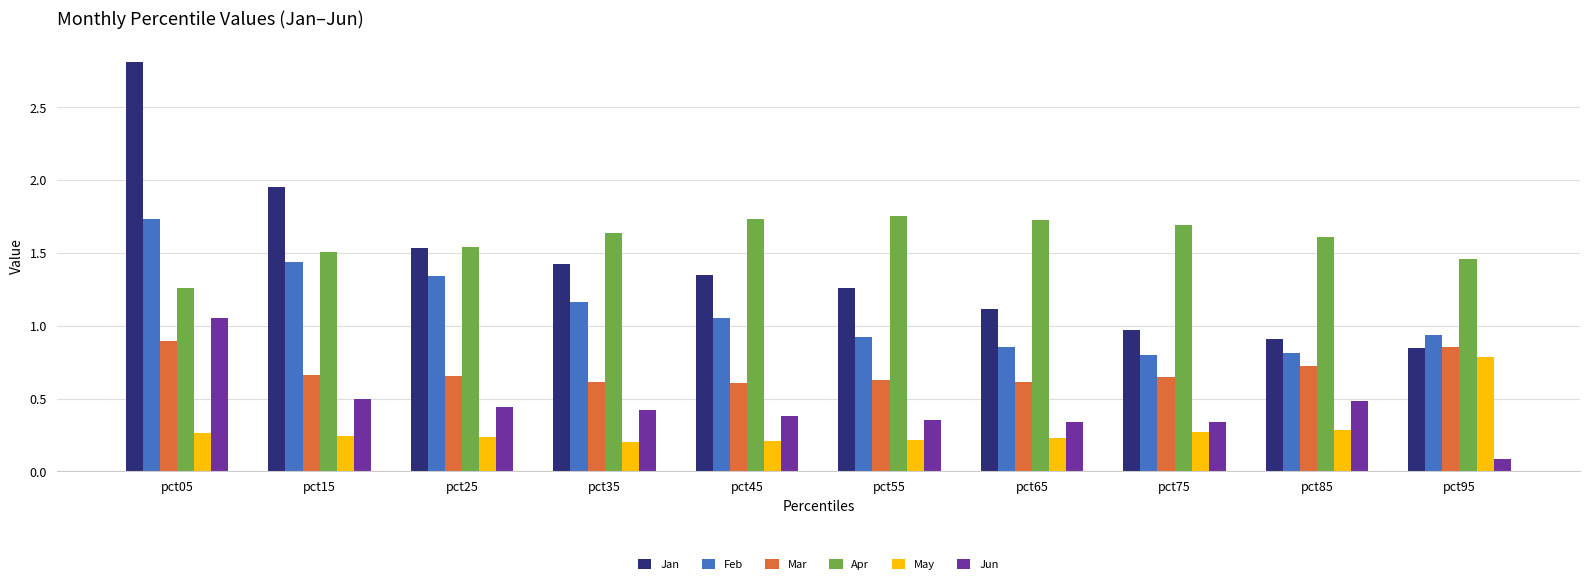

Count the Mar values in the range 0 to 1.

10